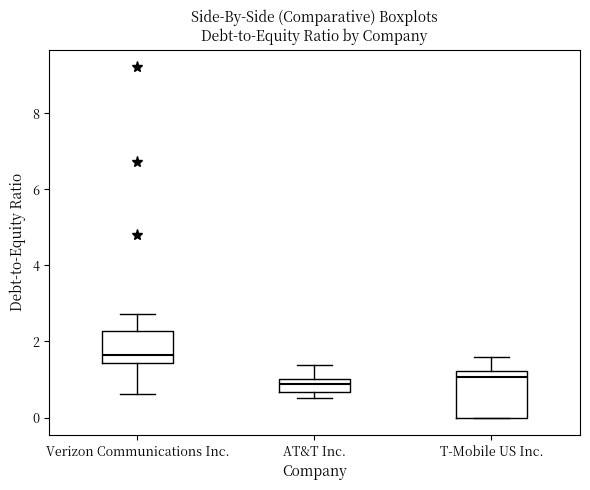

Reading left to right, transcribe this box plot: for each box, give where its median line is, the range the box spans, and where its two whiskers end, as read against the y-axis. The values are not printed on the chart, so give them approximately, as read against the axis.

Verizon Communications Inc.: median 1.6, box 1.4 to 2.2, whiskers 0.6 to 2.8
AT&T Inc.: median 0.8, box 0.6 to 1.0, whiskers 0.6 (just below the box's lower edge) to 1.4
T-Mobile US Inc.: median 1.0, box 0.0 to 1.2, whiskers 0.0 to 1.6